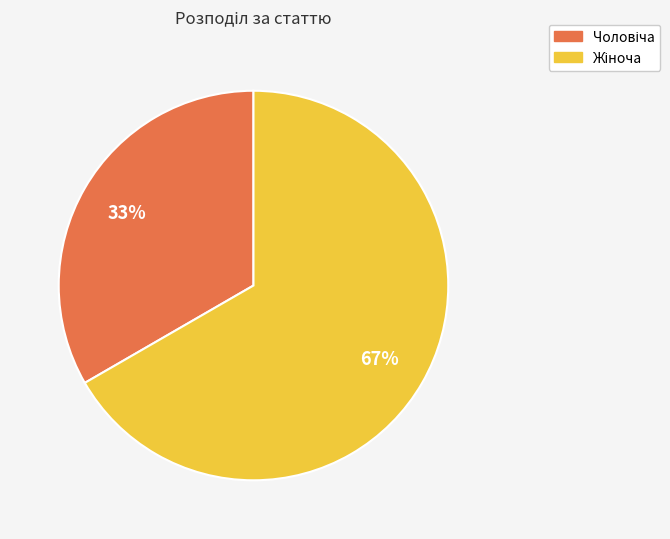

To the nearest percent, what is the average slice percentage?

50%